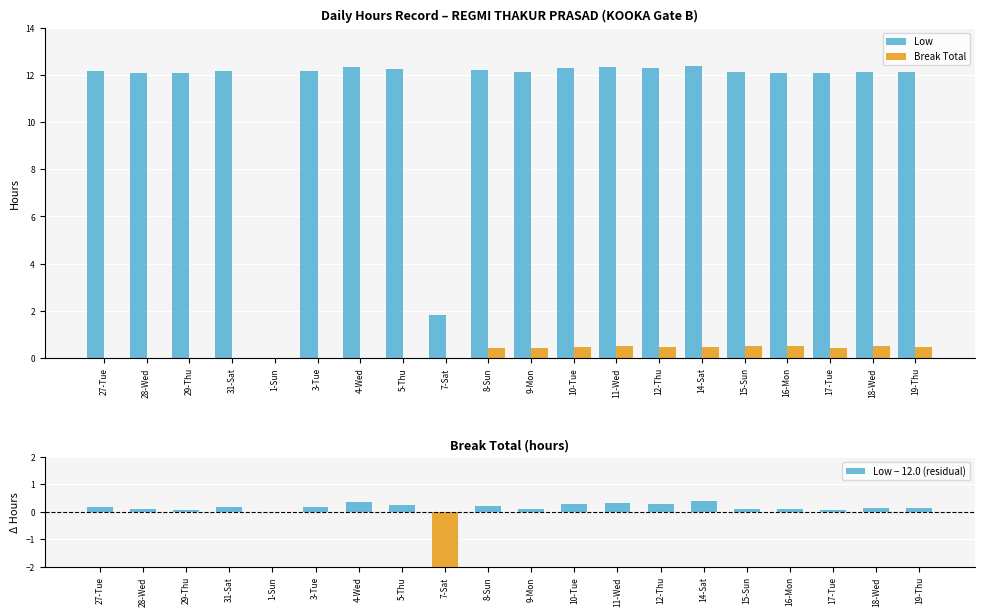

Which series changed the most between 1-Sun and 8-Sun?

Low